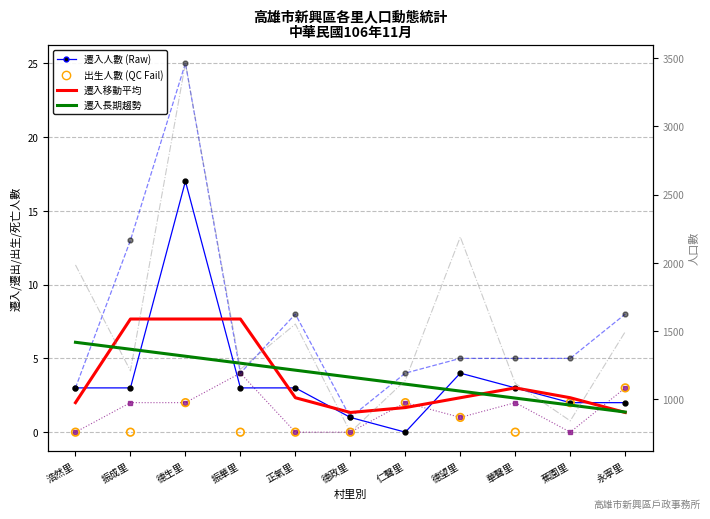

At how many categories does at least one series exceed 661?

11